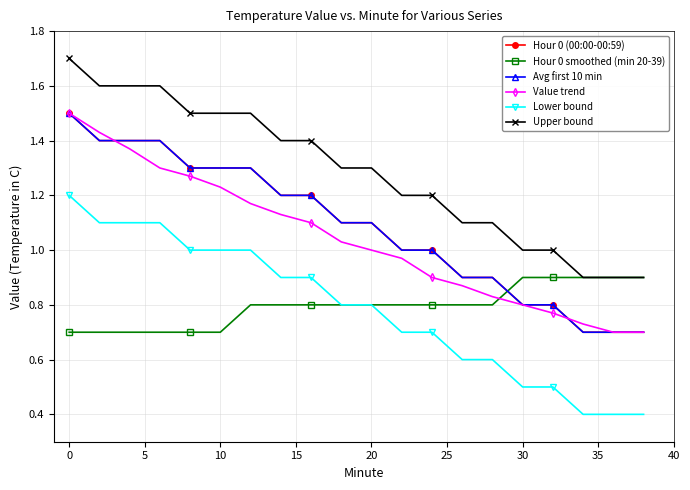

How many lines are shown in the chart?

6